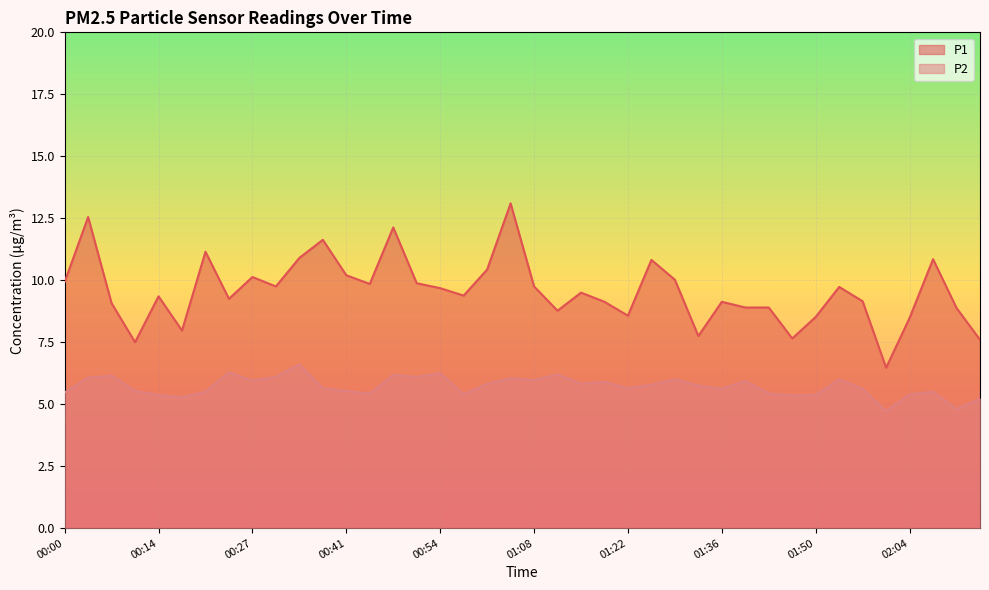

True or false: P2 and P1 intersect in this chart.

False